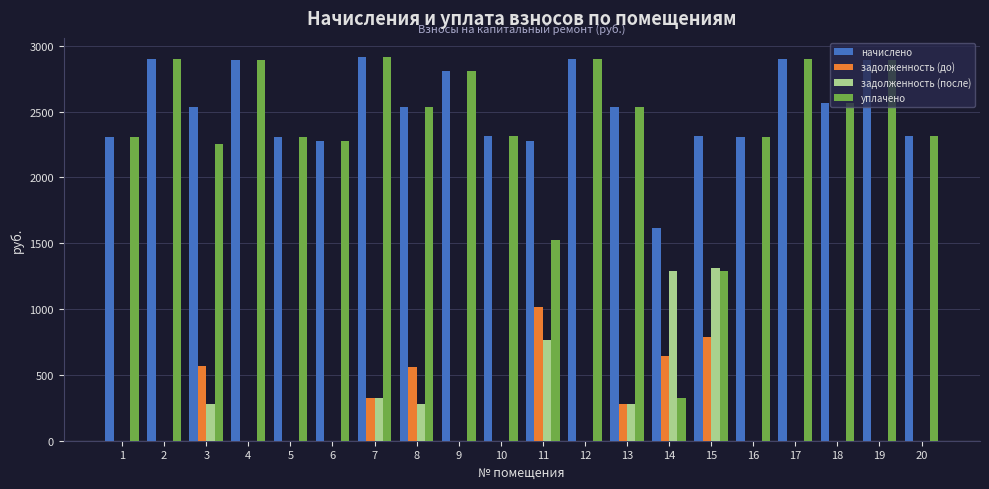

What is the total value across all series at 14?

3873.2